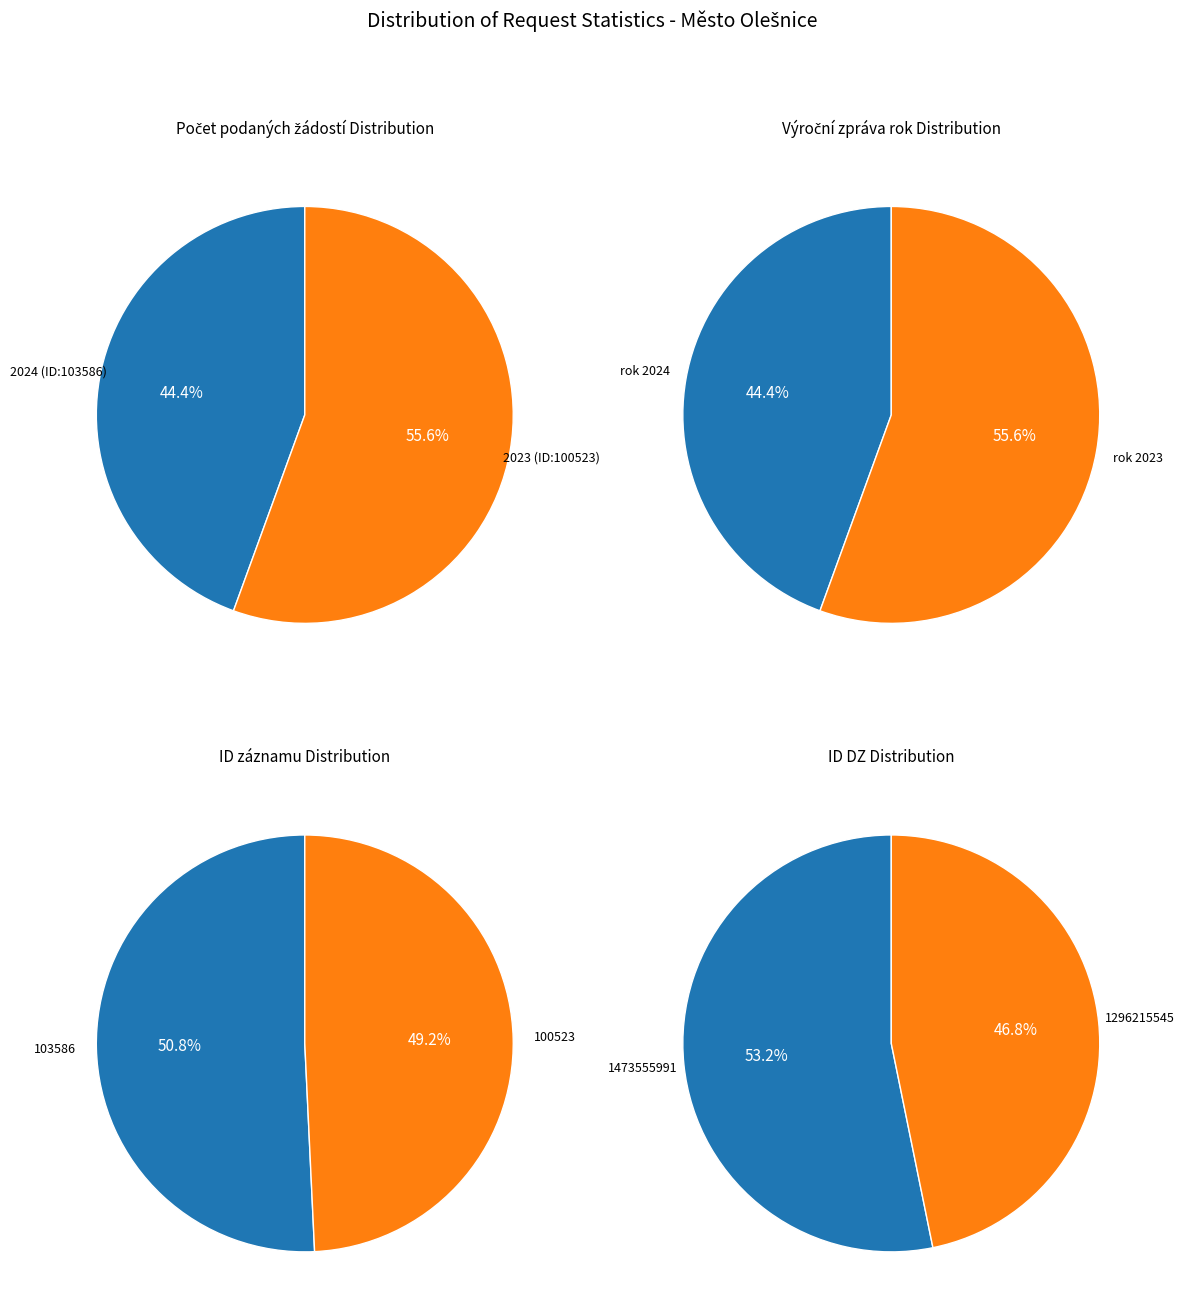

Combined, do 2024 (ID: 103586) and 2023 (ID: 100523) account for over 50%?

Yes